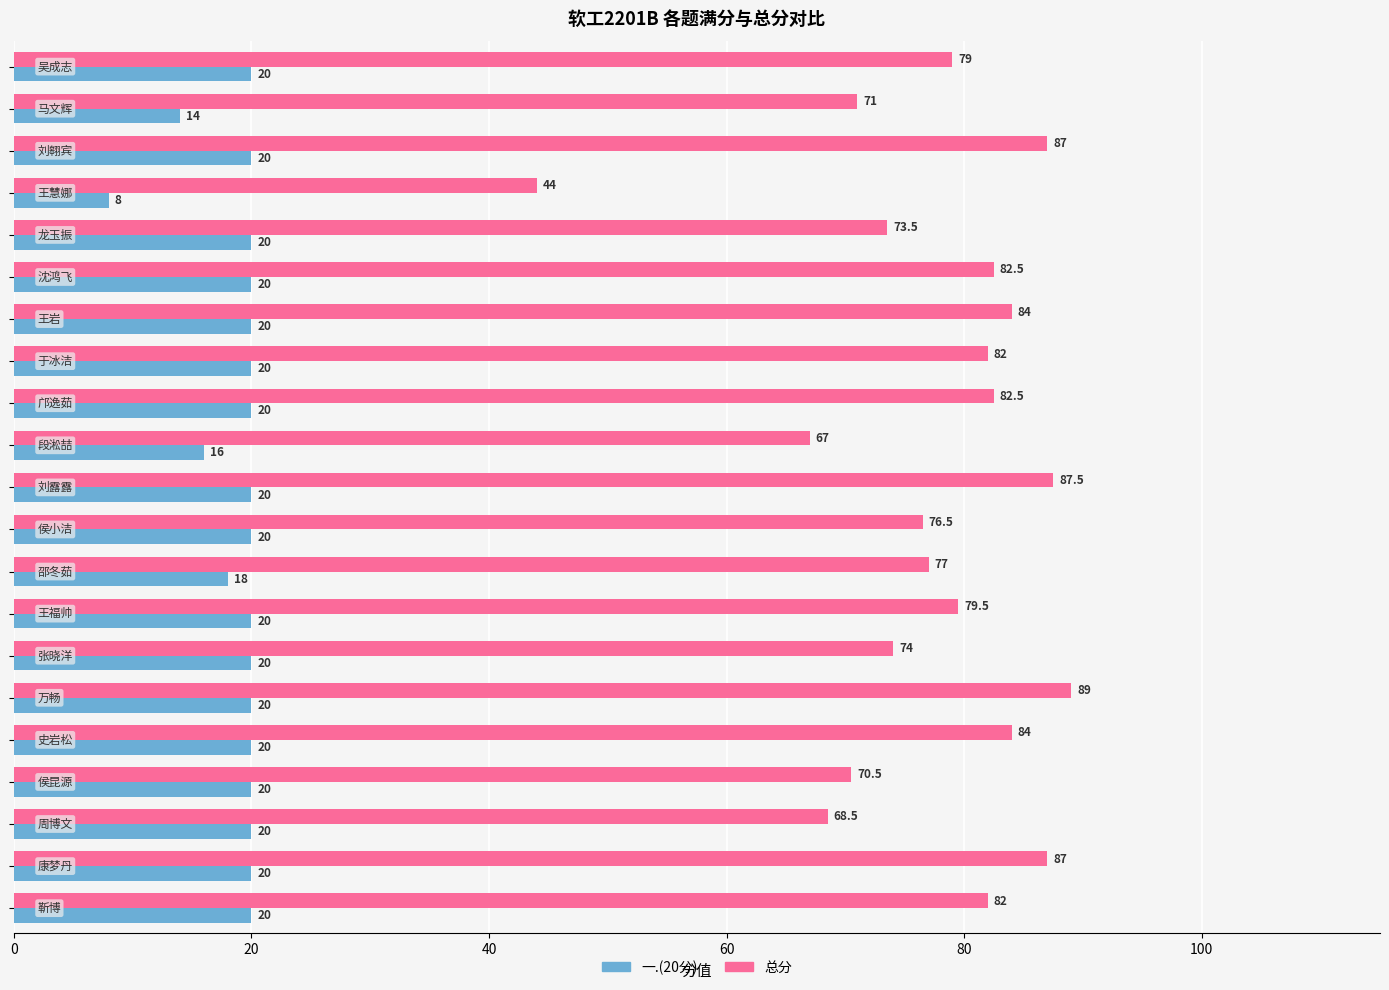

At how many categories does at least one series exceed 85?

4